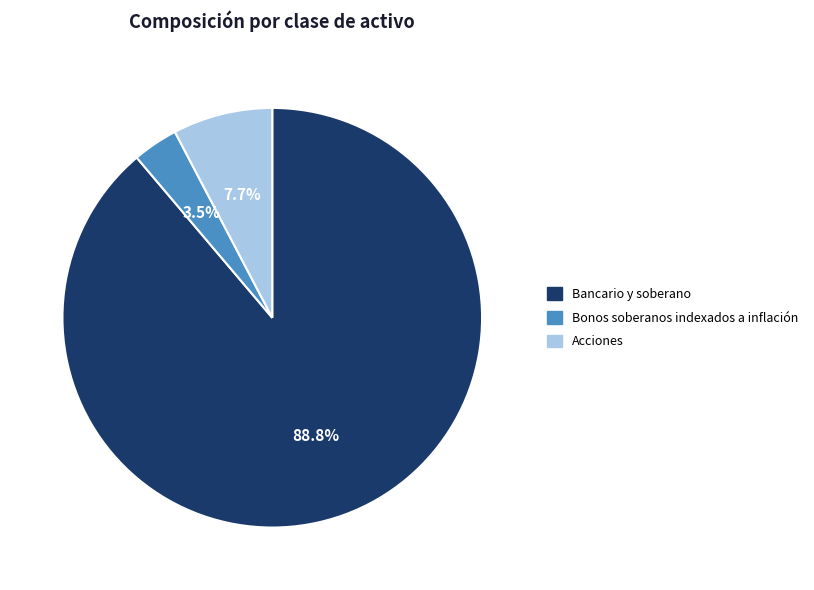

The Bancario y soberano slice represents 89% of the pie. True or false?

True